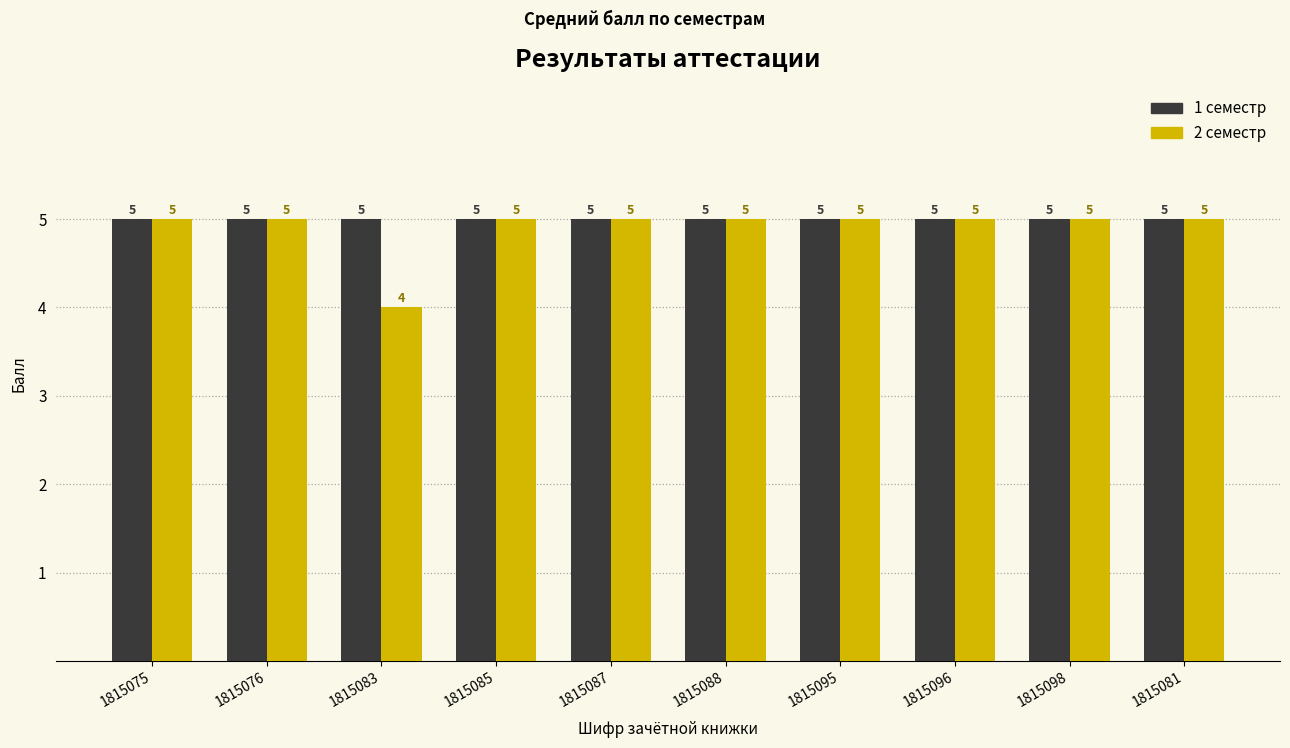

At how many categories does at least one series exceed 4?

10